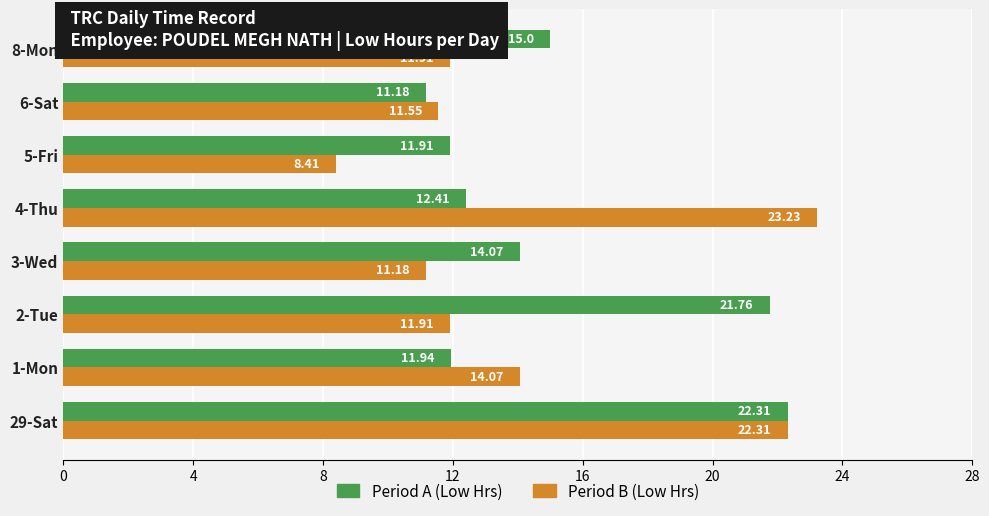

What is the difference between the highest and lowest values at 3-Wed?

2.9